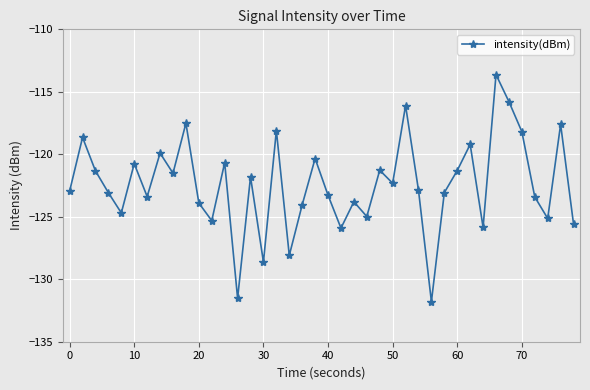

What is the value of the 17th point from the left?

-118.1